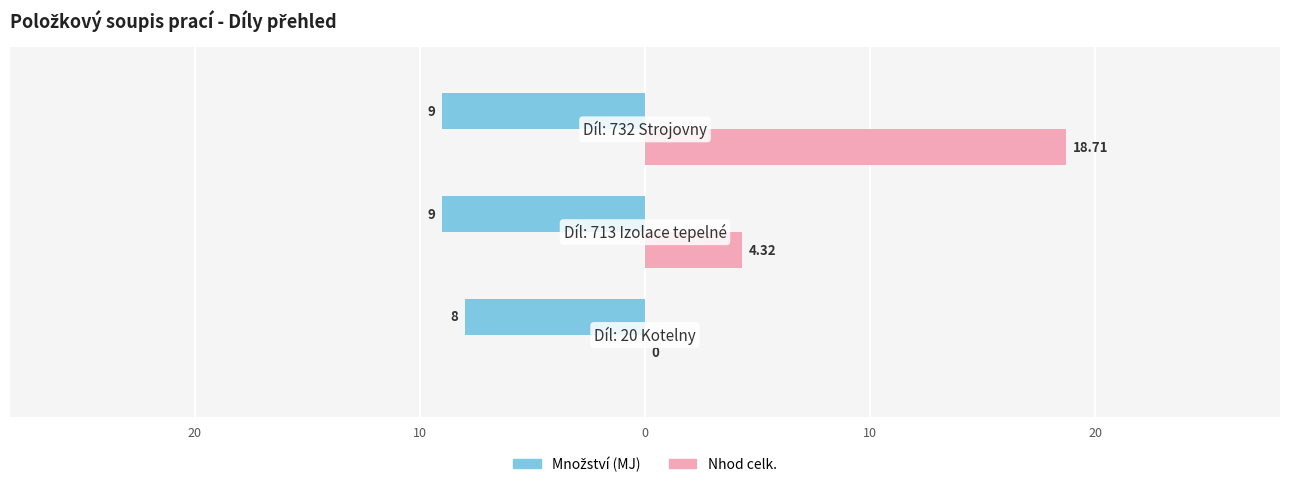

What are all the series names shown in the legend?

Množství (MJ), Nhod celk.